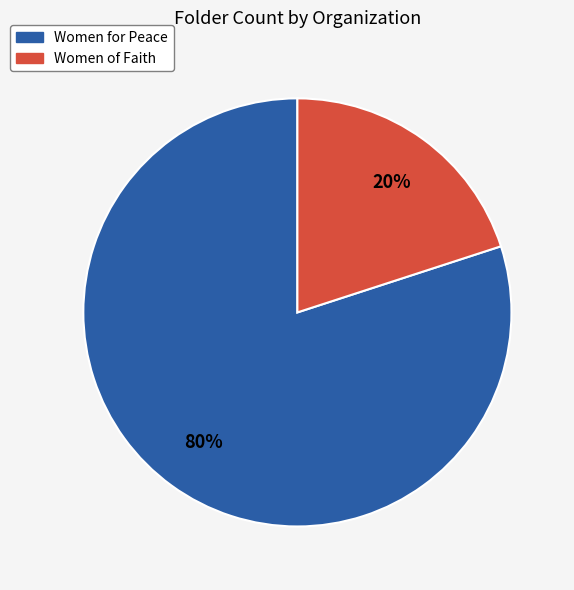

Do Women of Faith and Women for Peace together represent more than half of the pie?

Yes